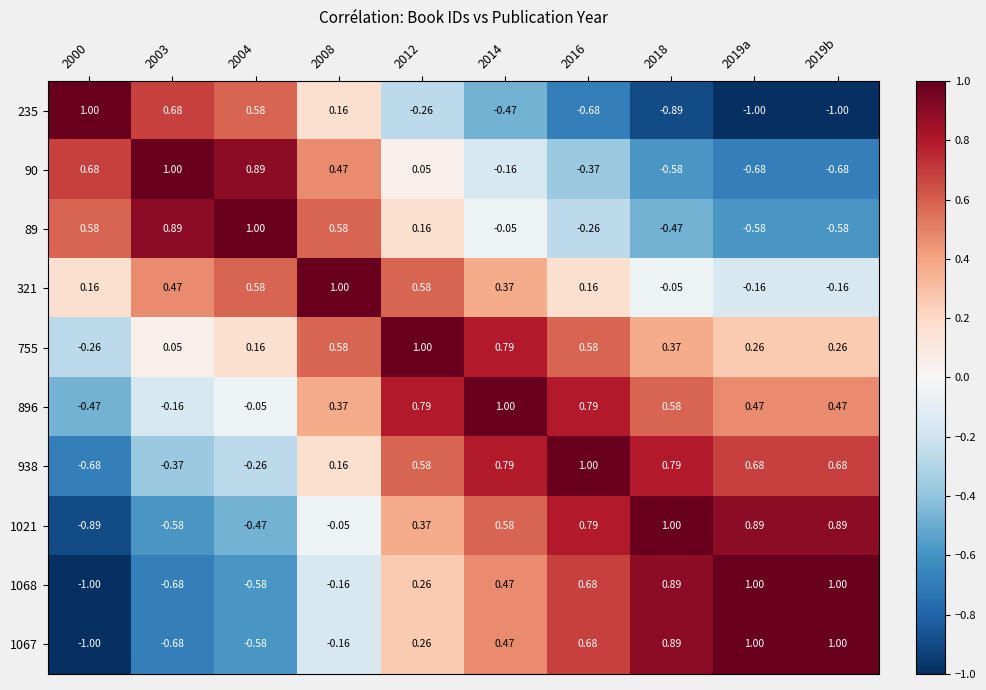

What is the spread (max minus min) of values at 2014?

1.5